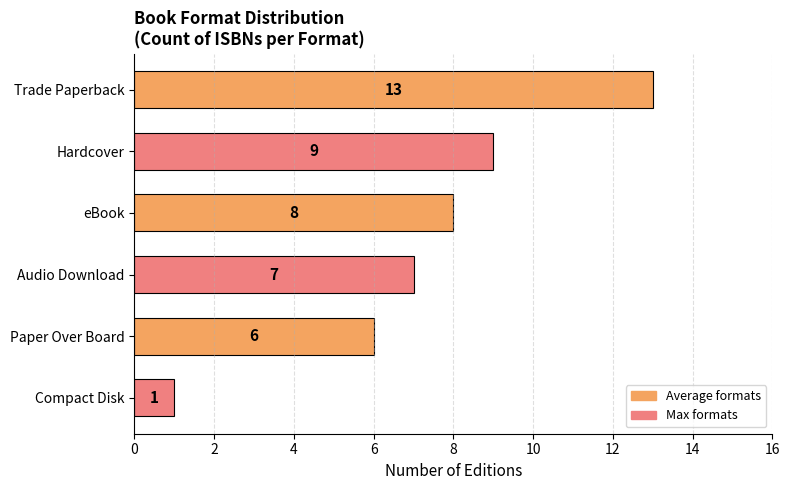

List the labels in order of value, largest first.

Trade Paperback, Hardcover, eBook, Audio Download, Paper Over Board, Compact Disk